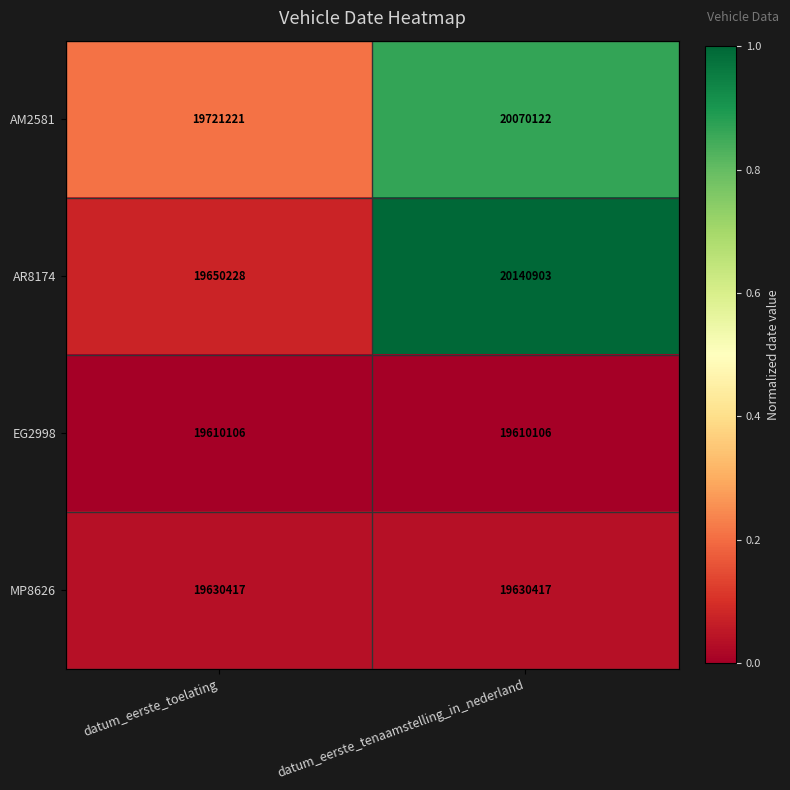

What is the maximum value shown in the chart?

20140903